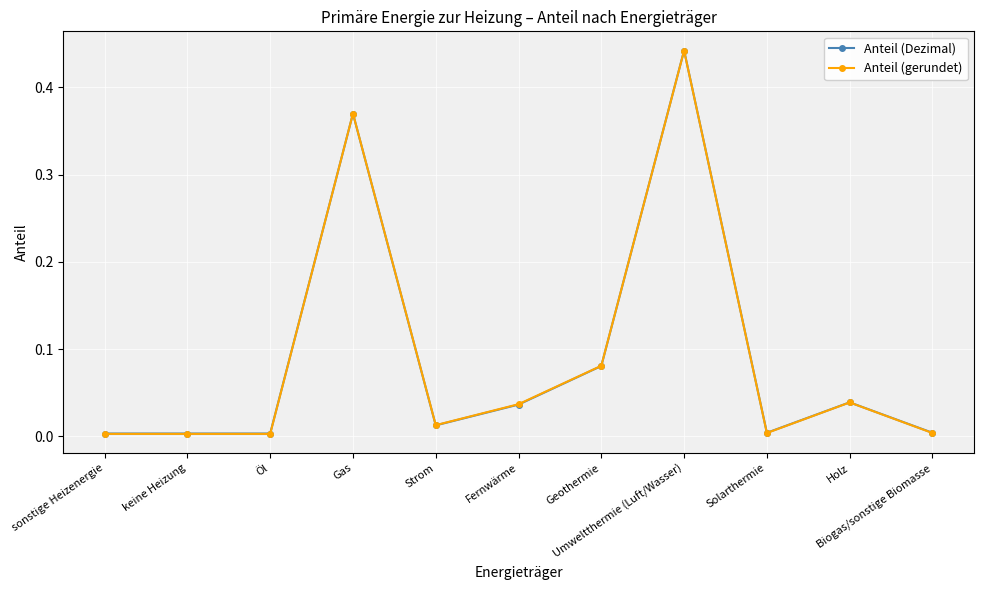

Is it true that Anteil (Dezimal) equals 0.1 at Gas?

False